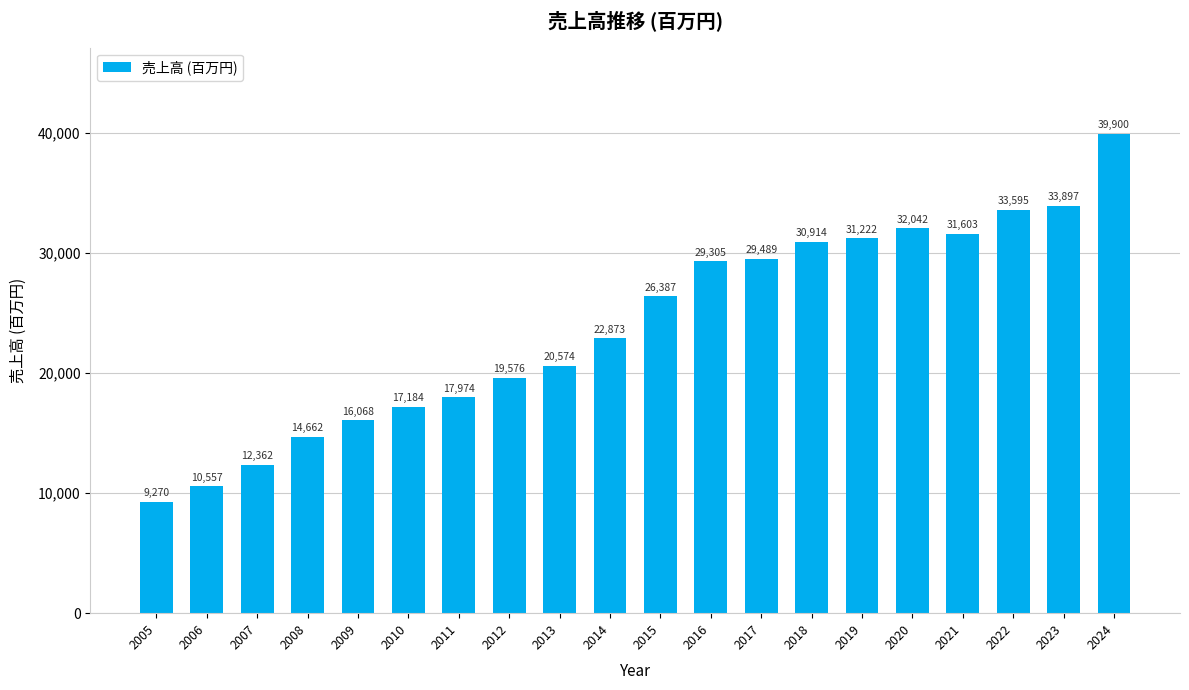

What is the difference between the maximum and minimum values?

30630